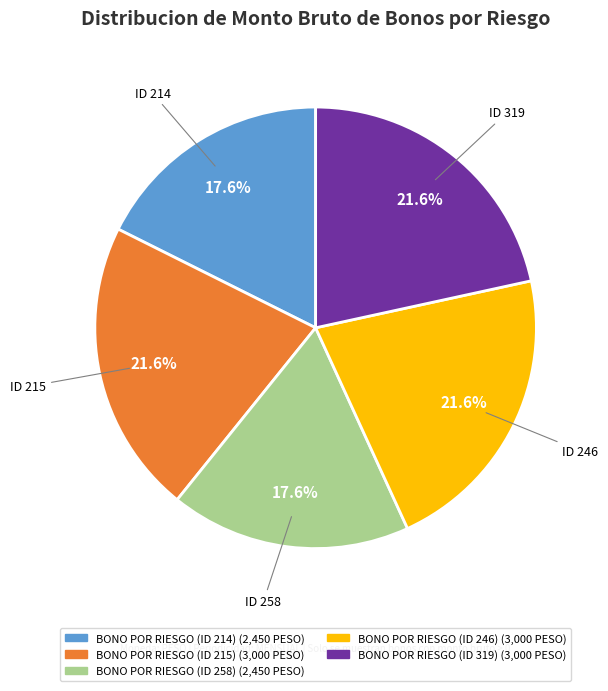

How many segments does this pie chart have?

5